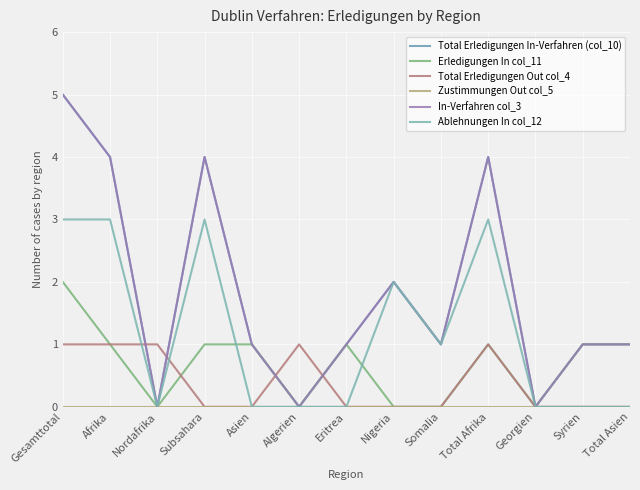

What is the total value across all series at Syrien?

3